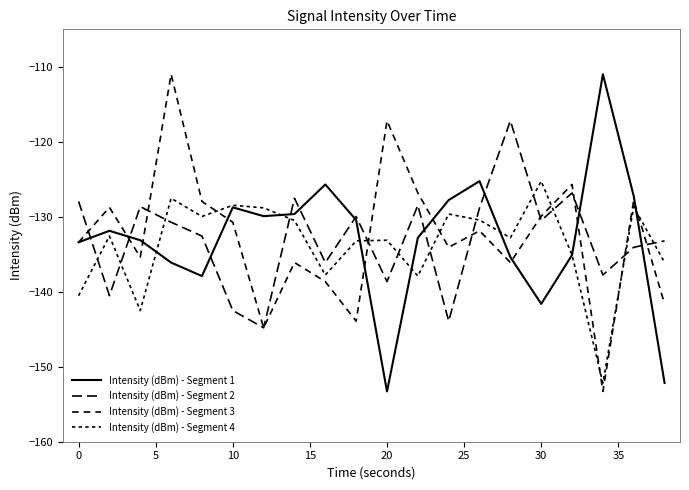

How many intersections are there between Intensity (dBm) - Segment 1 and Intensity (dBm) - Segment 4?

6